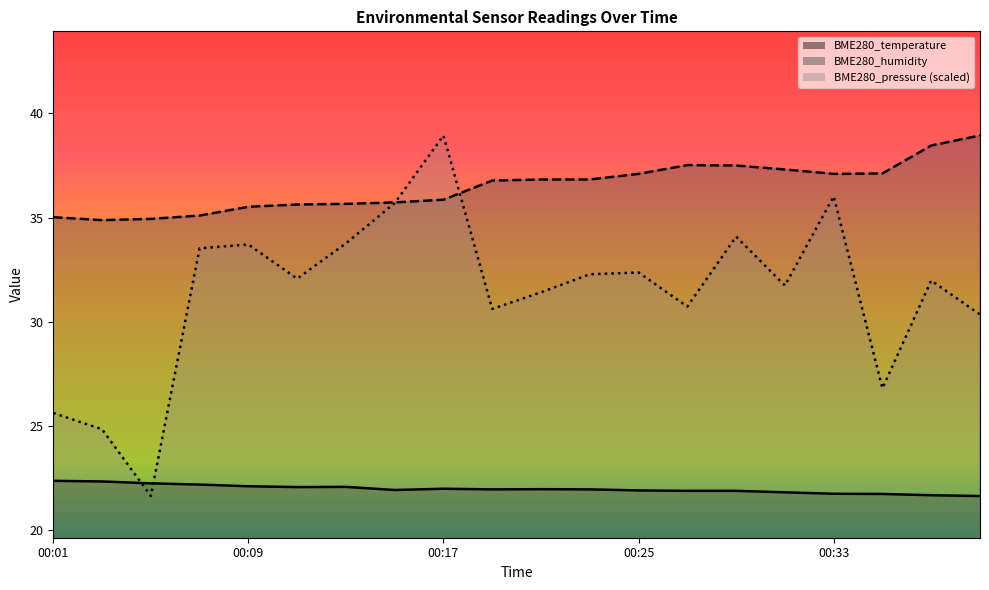

True or false: BME280_temperature and BME280_humidity cross at least once.

False